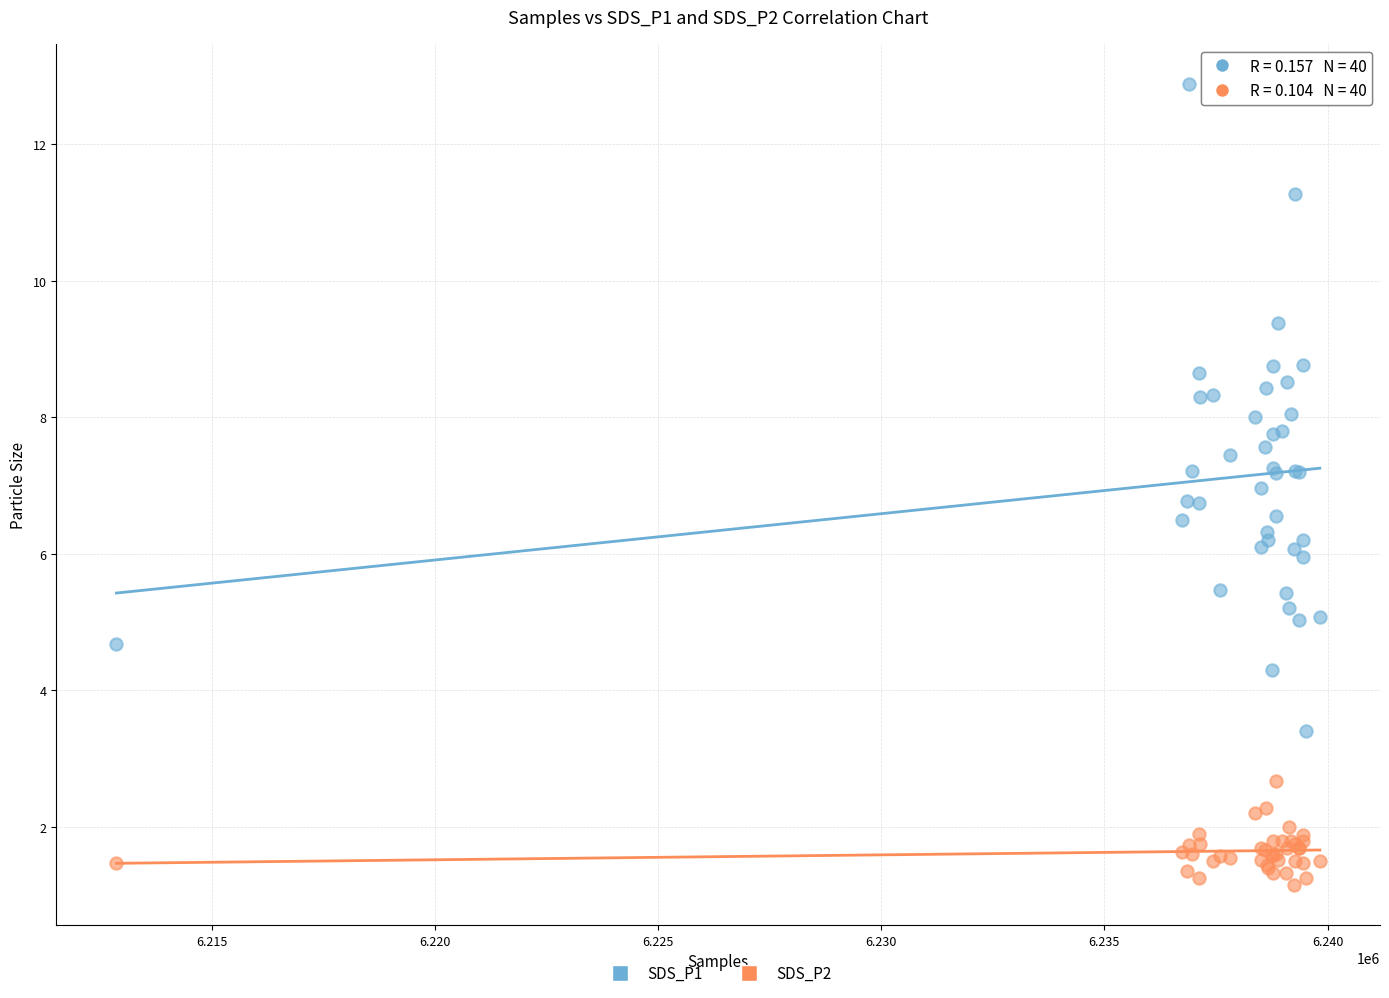

Which series contains the highest Y value?

SDS_P1